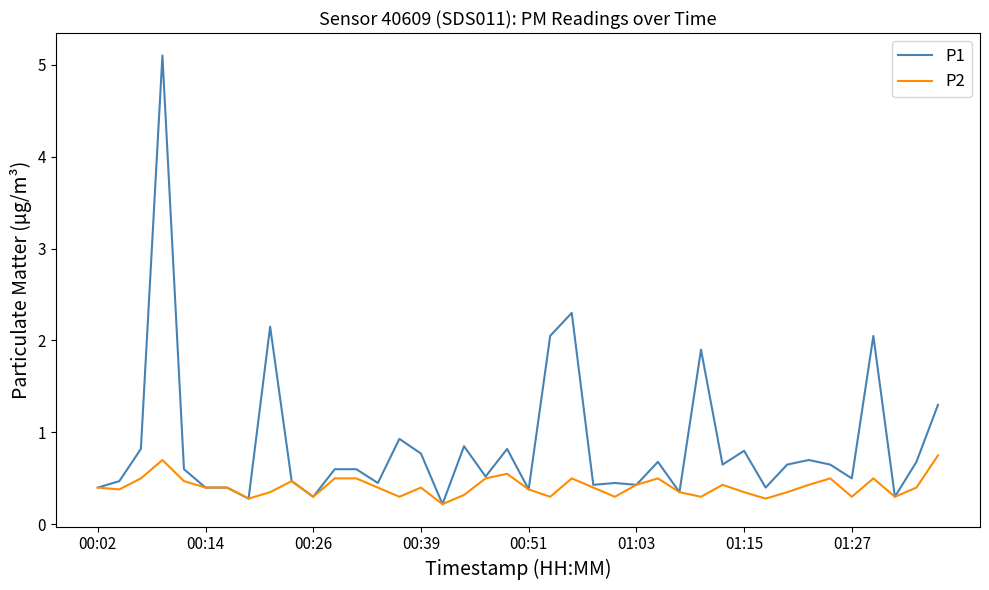

Which series has the widest spread of values?

P1